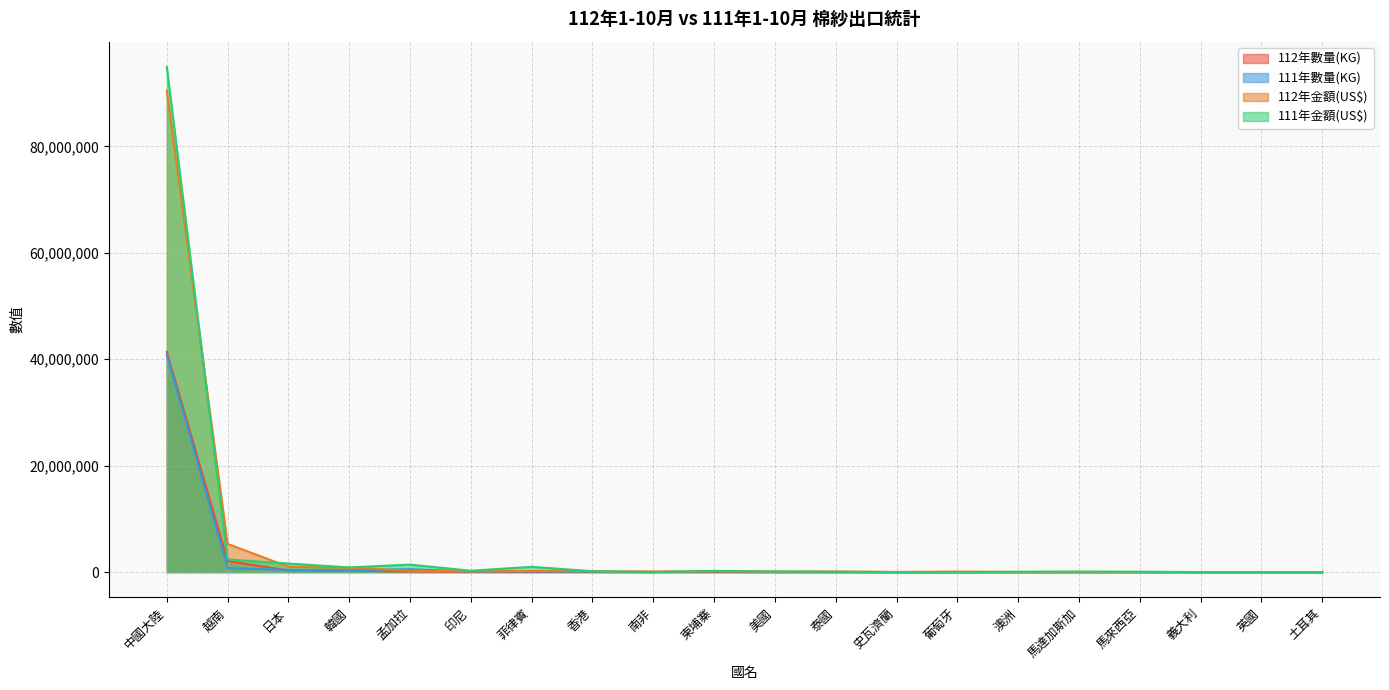

True or false: 112年數量(KG) and 112年金額(US$) cross at least once.

False